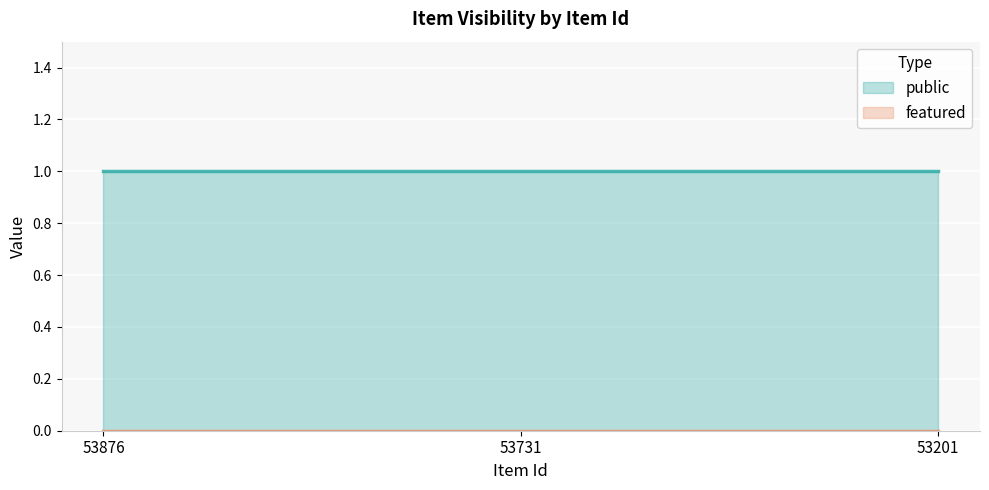

Rank the series at 53876 from lowest to highest value.

featured, public